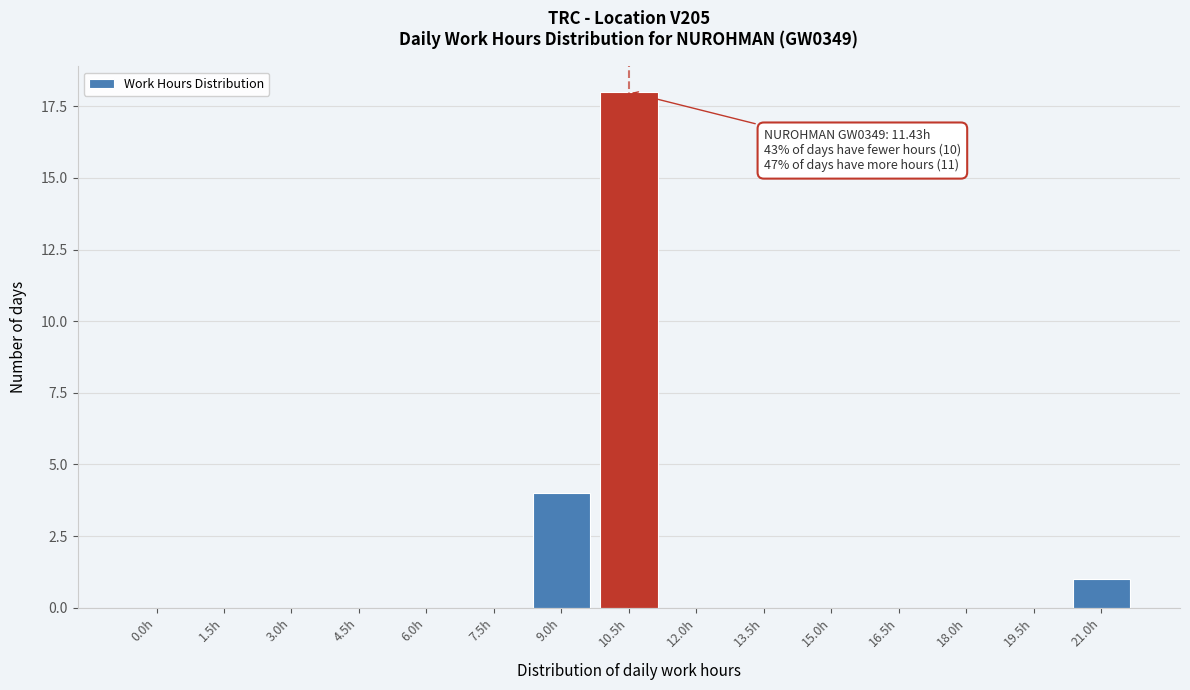

Reading left to right, what are all the values shown in this chart?

0.0h=0	1.5h=0	3.0h=0	4.5h=0	6.0h=0	7.5h=0	9.0h=4	10.5h=18	12.0h=0	13.5h=0	15.0h=0	16.5h=0	18.0h=0	19.5h=0	21.0h=1